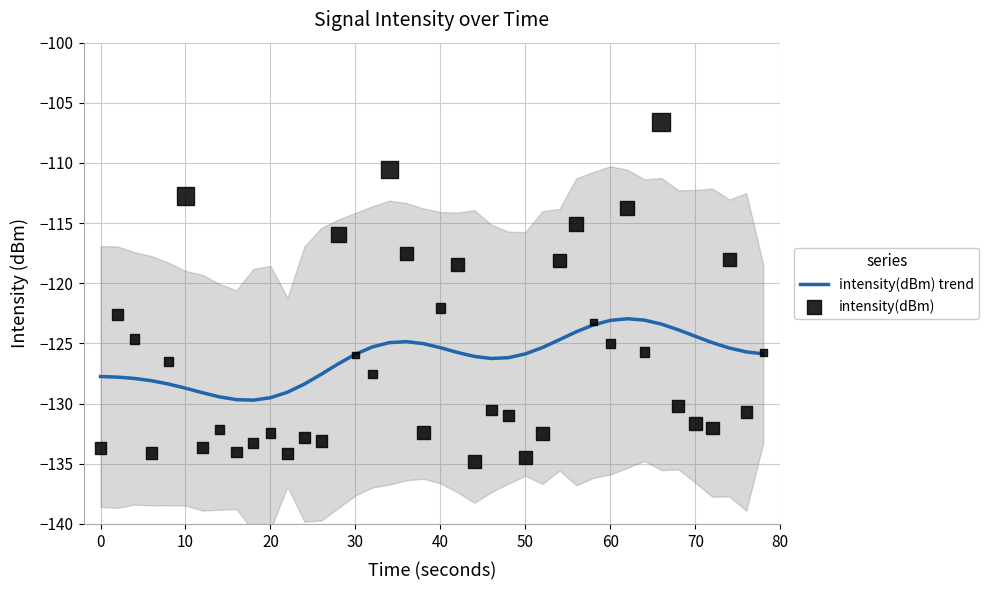

Which series reaches the minimum Y coordinate?

intensity(dBm)